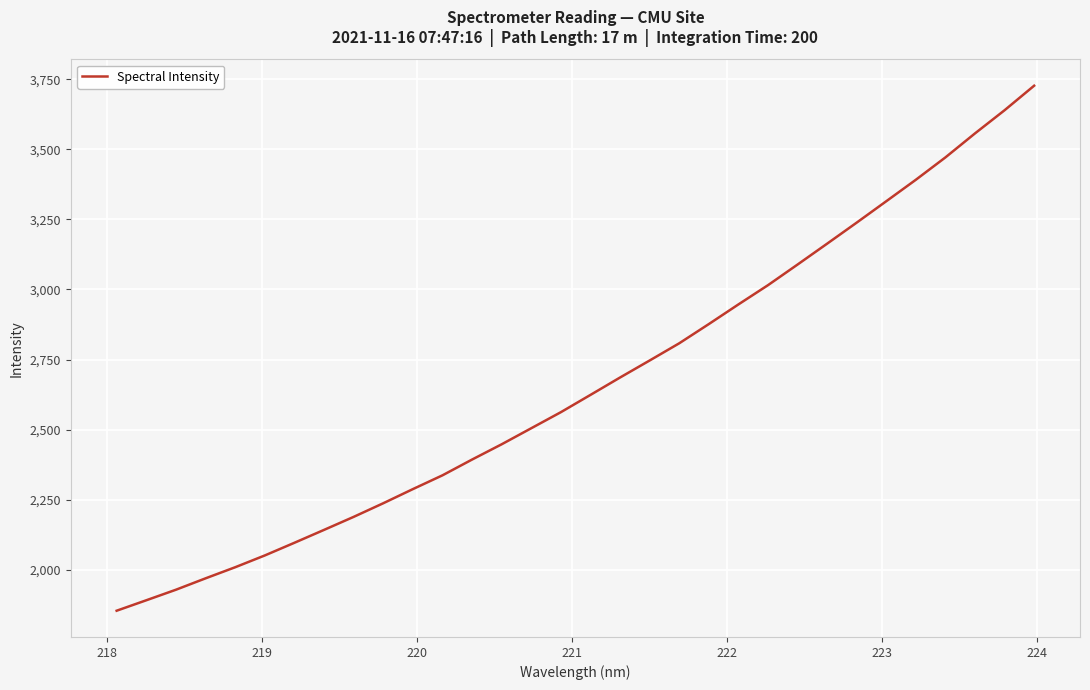

What is the difference between the maximum and minimum values?

1873.8